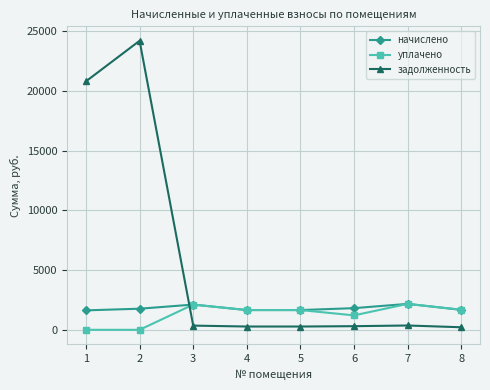

True or false: задолженность and начислено intersect in this chart.

True